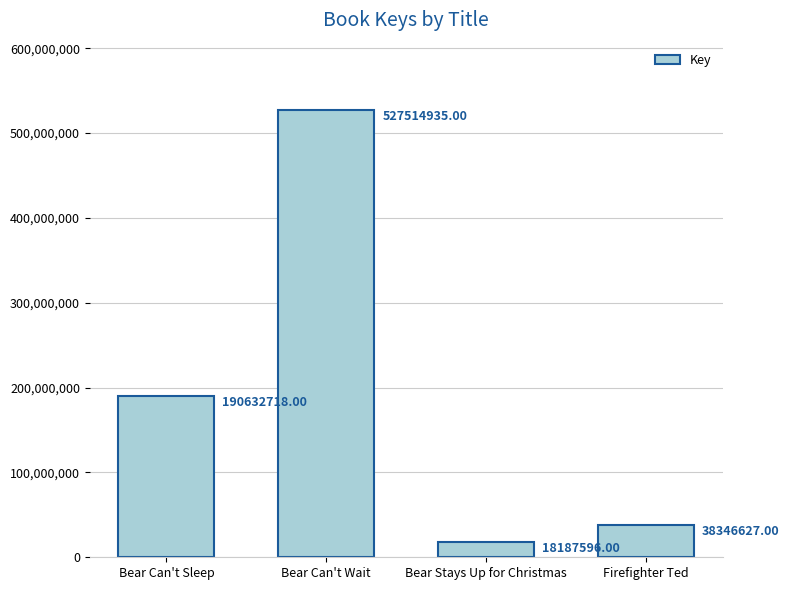

List the labels in order of value, smallest first.

Bear Stays Up for Christmas, Firefighter Ted, Bear Can't Sleep, Bear Can't Wait